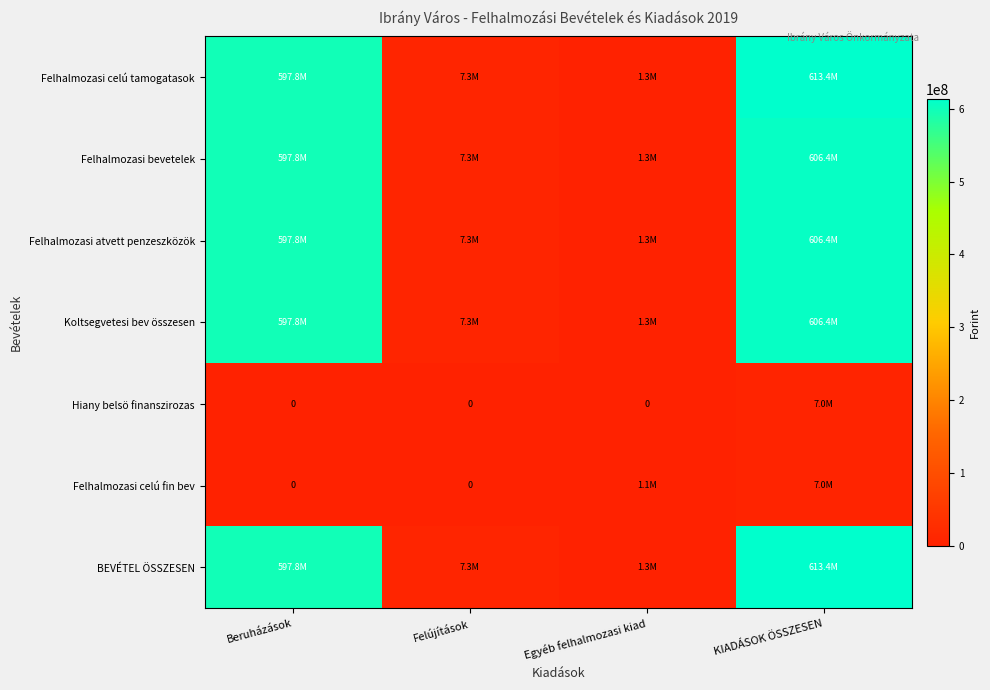

Where does the BEVÉTEL ÖSSZESEN series first go above 597808037?

KIADÁSOK ÖSSZESEN